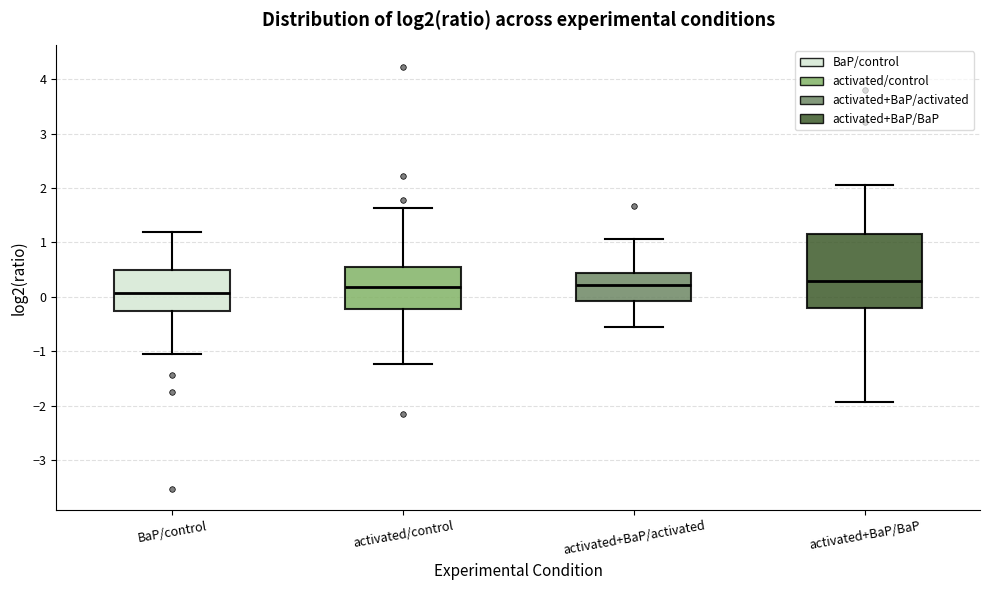

Reading left to right, read every box against the y-axis: the position of its median line, the range the box covers, and the ends of its whiskers. The values are not printed on the chart, so give them approximately, as read against the axis.

BaP/control: median 0.1, box -0.3 to 0.5, whiskers -1.0 to 1.2
activated/control: median 0.2, box -0.2 to 0.6, whiskers -1.2 to 1.6
activated+BaP/activated: median 0.2, box -0.1 to 0.4, whiskers -0.6 to 1.1
activated+BaP/BaP: median 0.3, box -0.2 to 1.2, whiskers -1.9 to 2.0